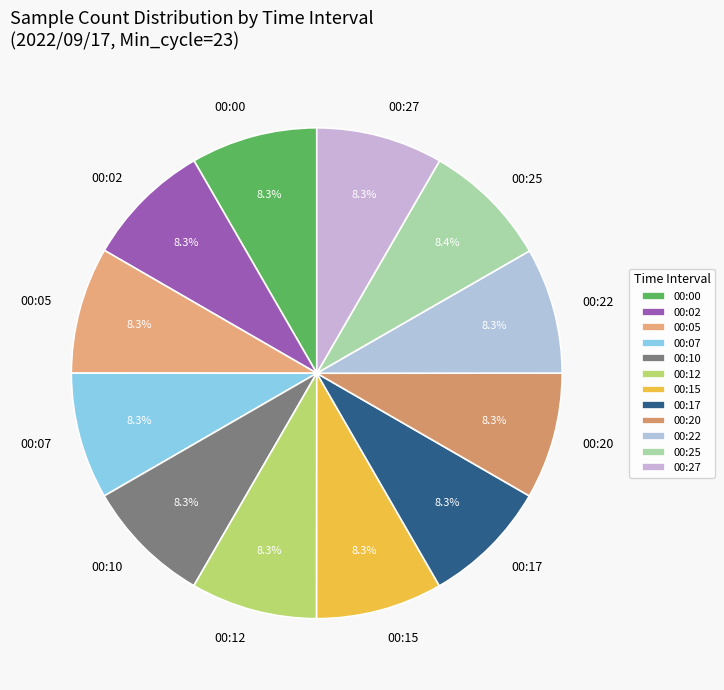

Do 00:15 and 00:12 together represent more than half of the pie?

No